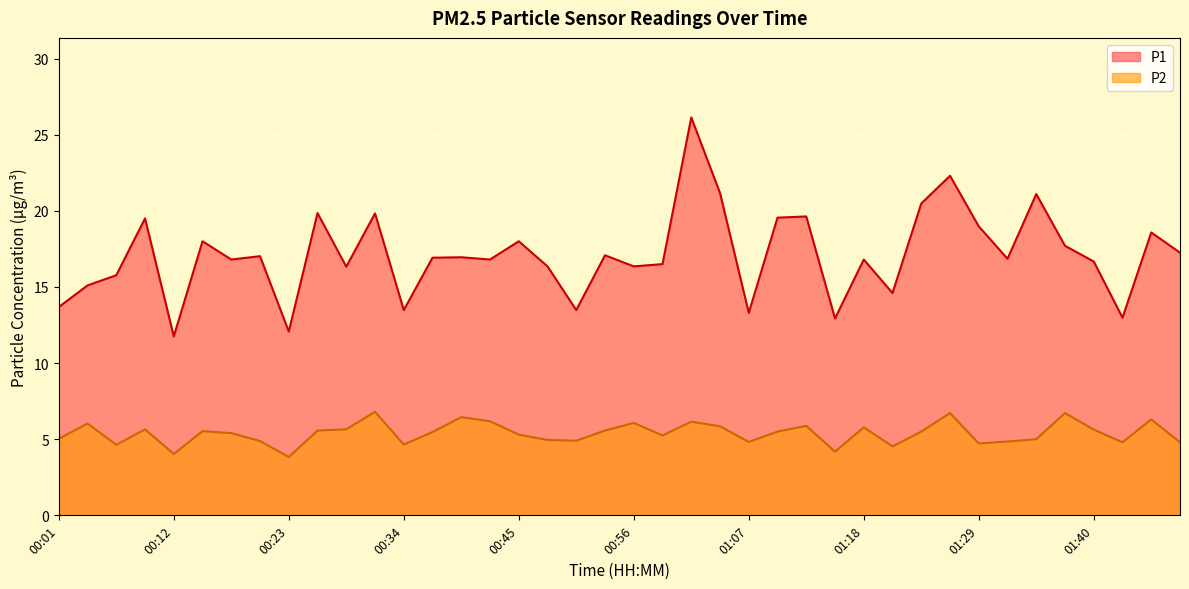

Reading left to right, list all the values displayed in this chart.

P1: 13.7	15.1	15.8	19.5	11.8	18.0	16.8	17.0	12.1	19.9	16.3	19.8	13.5	16.9	16.9	16.8	18.0	16.4	13.5	17.1	16.4	16.5	26.1	21.2	13.3	19.6	19.6	12.9	16.8	14.6	20.5	22.3	19.0	16.9	21.1	17.7	16.7	13.0	18.6	17.2
P2: 5.0	6.0	4.6	5.7	4.0	5.5	5.4	4.9	3.8	5.6	5.7	6.8	4.7	5.5	6.5	6.2	5.3	5.0	4.9	5.6	6.1	5.2	6.2	5.8	4.8	5.5	5.9	4.2	5.8	4.5	5.5	6.7	4.7	4.8	5.0	6.7	5.6	4.8	6.3	4.8